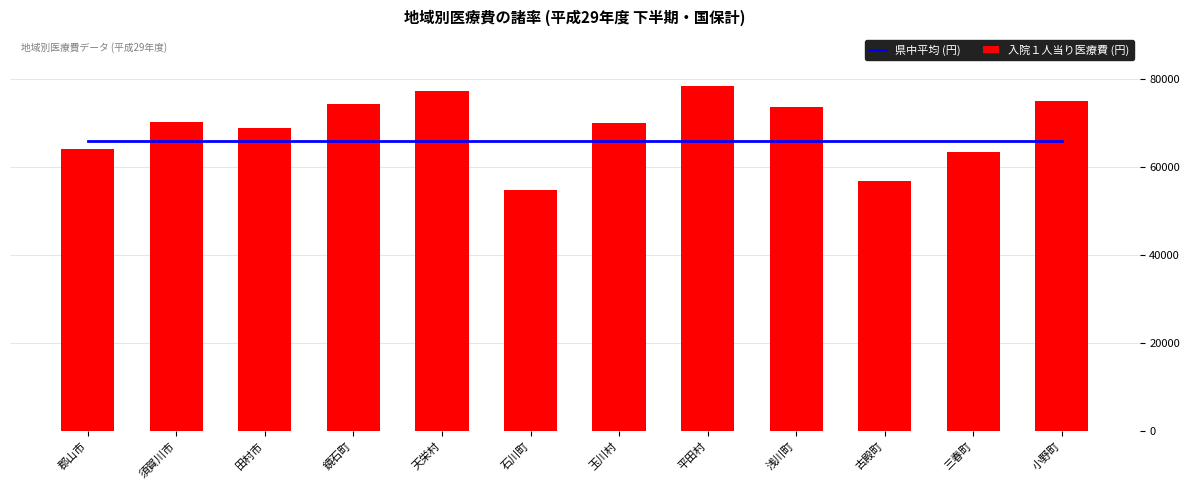

Does the chart contain any negative values?

No